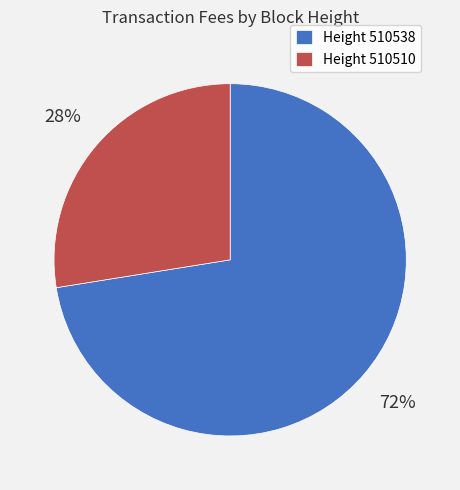

To the nearest percent, what portion does Height 510538 represent?

72%